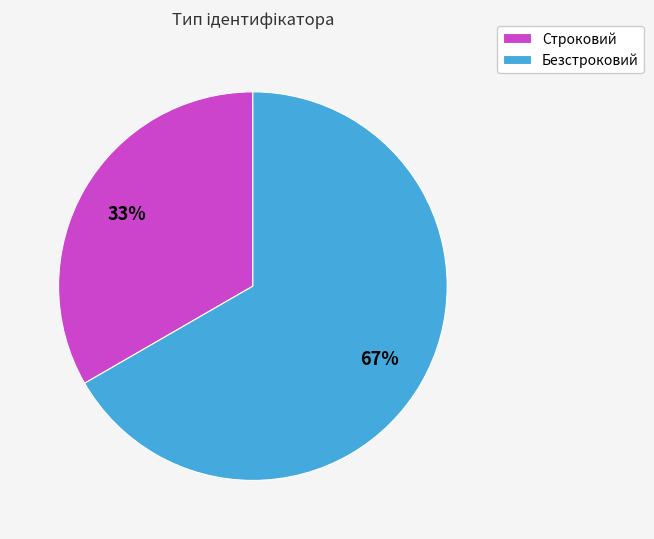

Combined, do Безстроковий and Строковий account for over 50%?

Yes